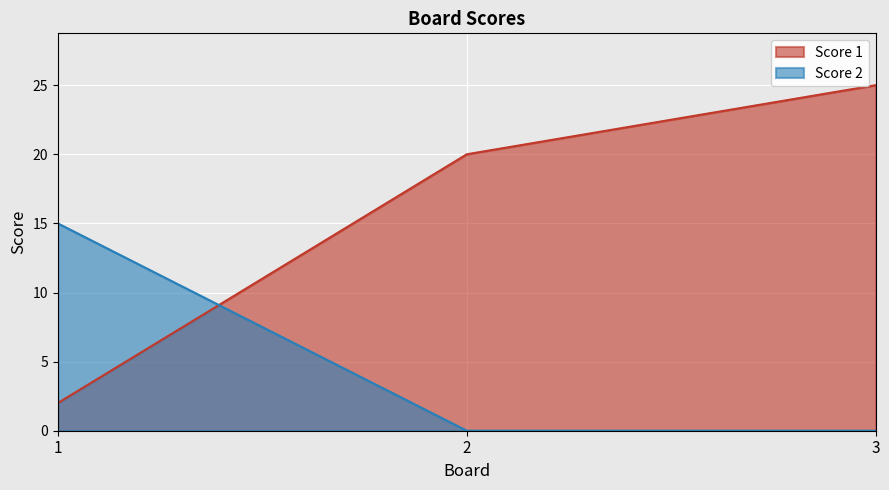

Reading left to right, transcribe all the data shown in this chart.

Score 1: 1=2	2=20	3=25
Score 2: 1=15	2=0	3=0